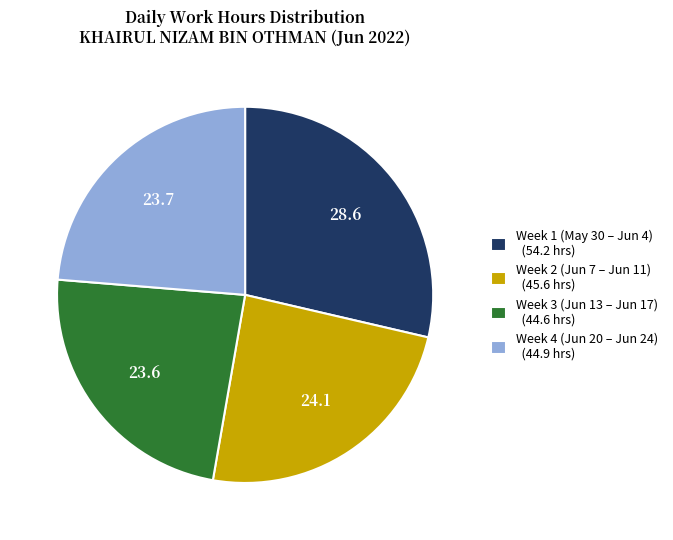

Is it true that Week 1 (May 30 – Jun 4) (54.2 hrs) is 29% of the pie?

True